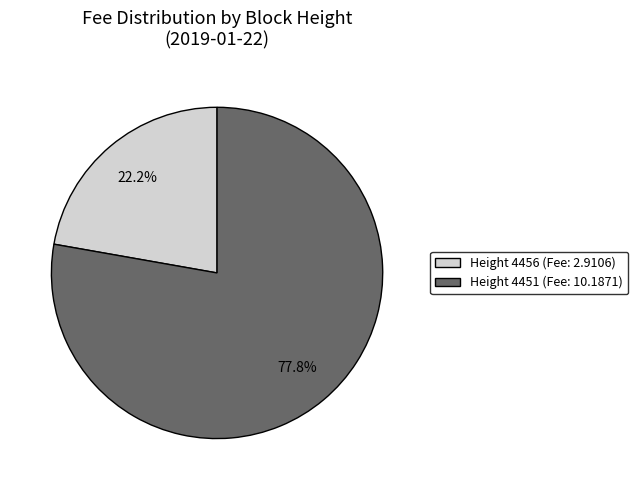

Is there a majority slice in this chart?

Yes